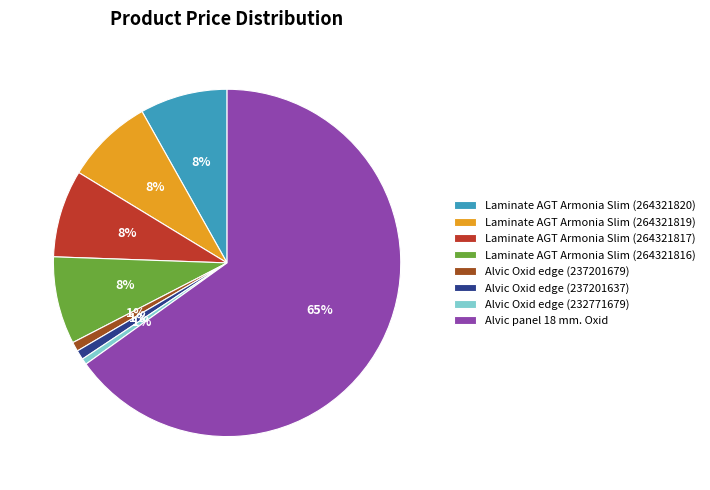

Approximately how many times larger is the value at Laminate AGT Armonia Slim (264321820) compared to Laminate AGT Armonia Slim (264321816)?

1.0